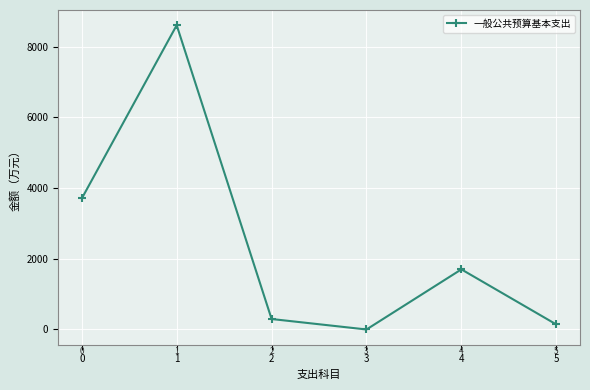

Rank the categories by value from highest to lowest.

1, 0, 4, 2, 5, 3